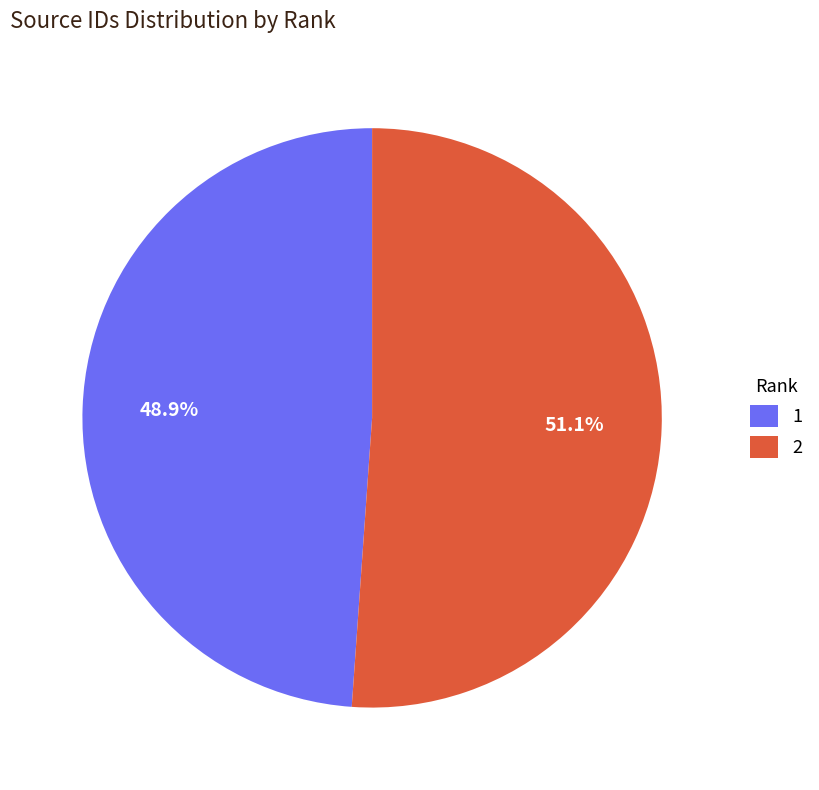

Which slice represents more than half of the pie?

2